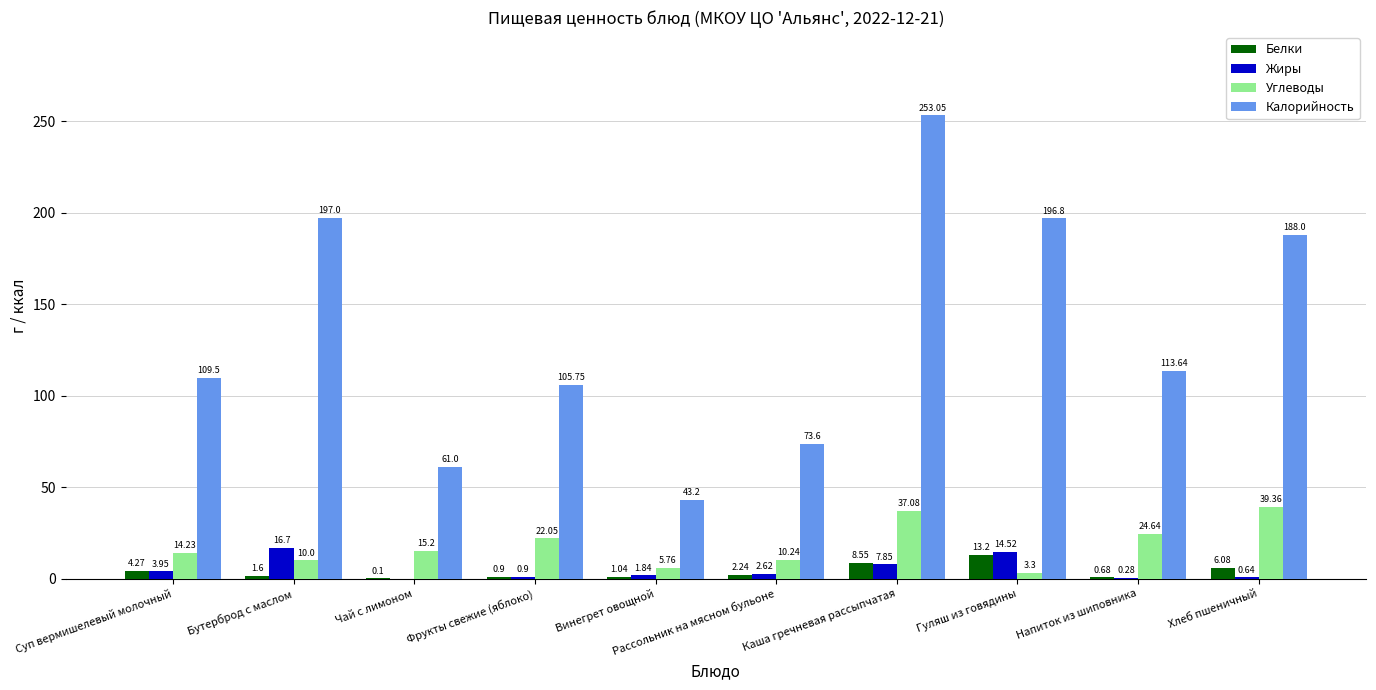

At which category is the sum across all series the highest?

Каша гречневая рассыпчатая